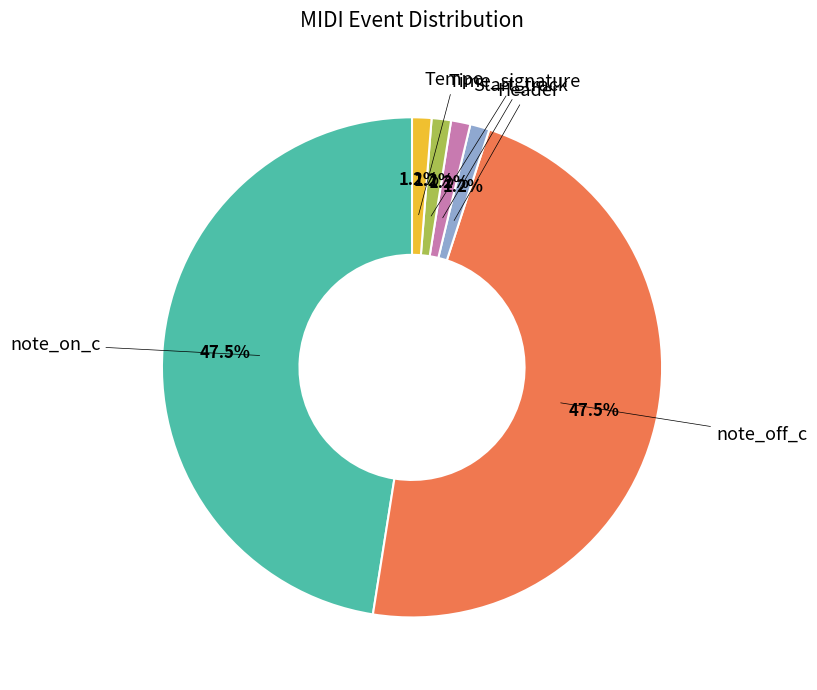

Does any single category account for the majority?

No